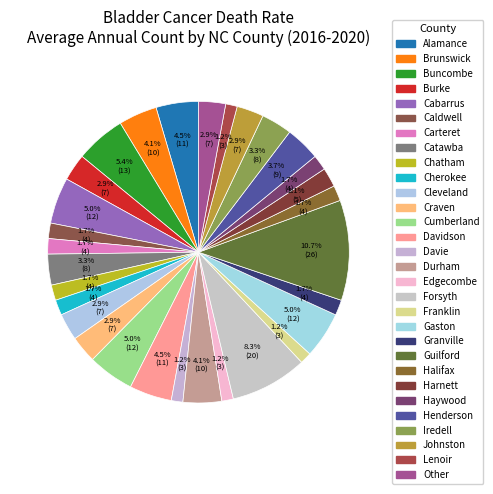

How many segments does this pie chart have?

30